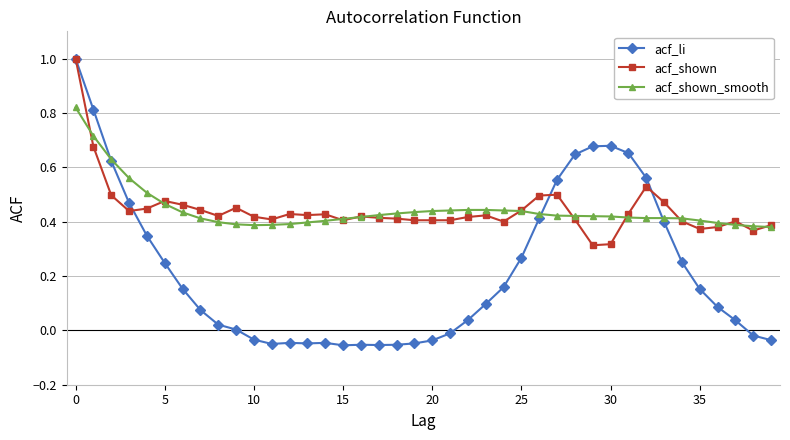

Which series has the widest spread of values?

acf_li